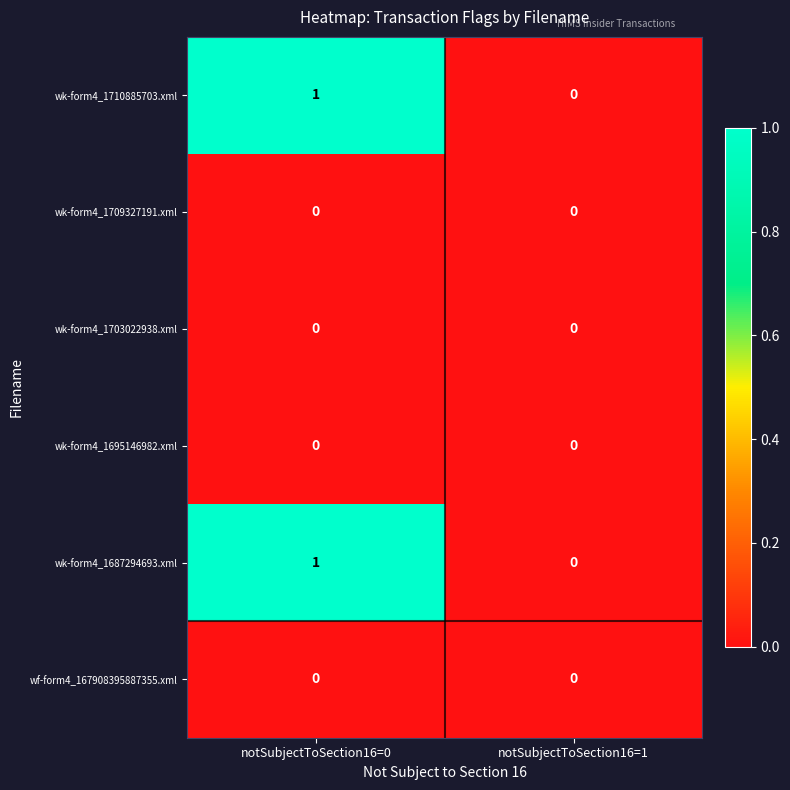

At which category does the chart reach its peak across all series?

notSubjectToSection16=0